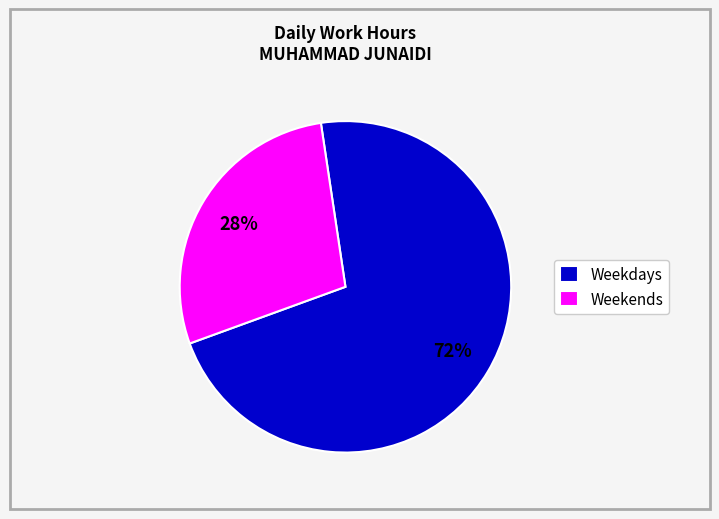

How many segments does this pie chart have?

2